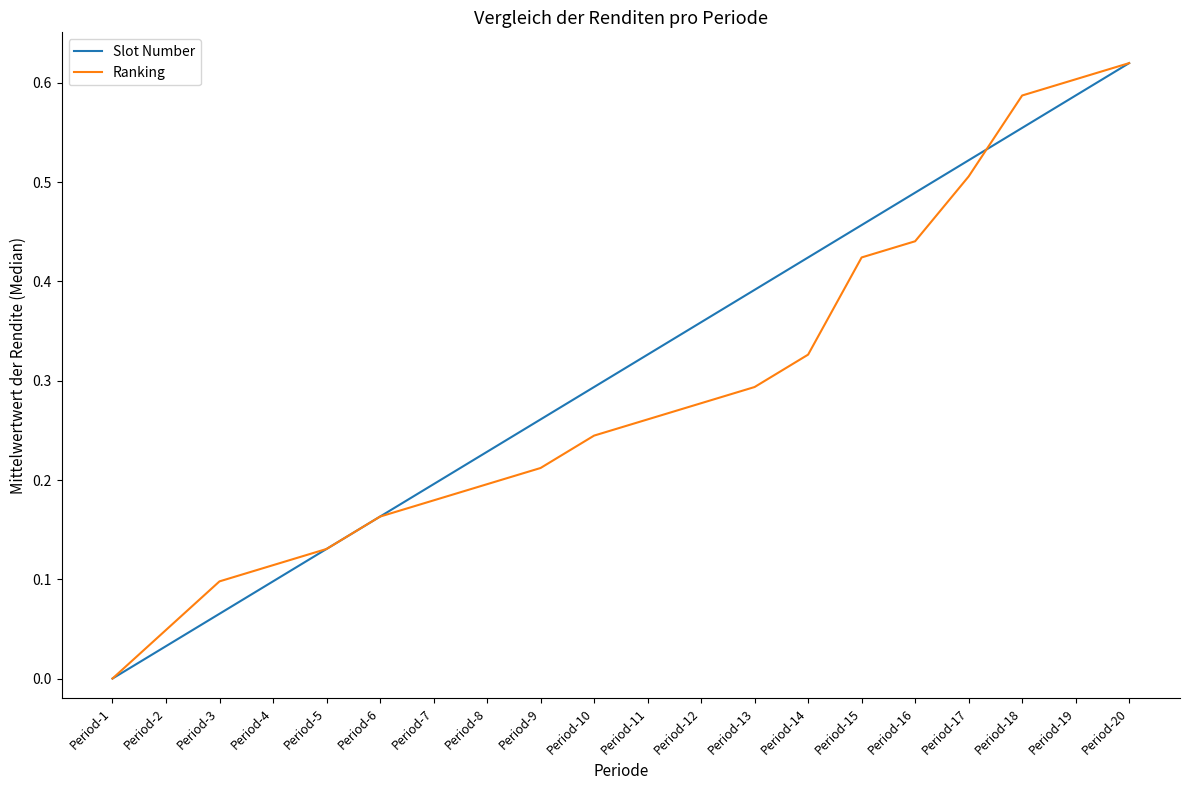

What is the total value across all series at Period-13?

0.7